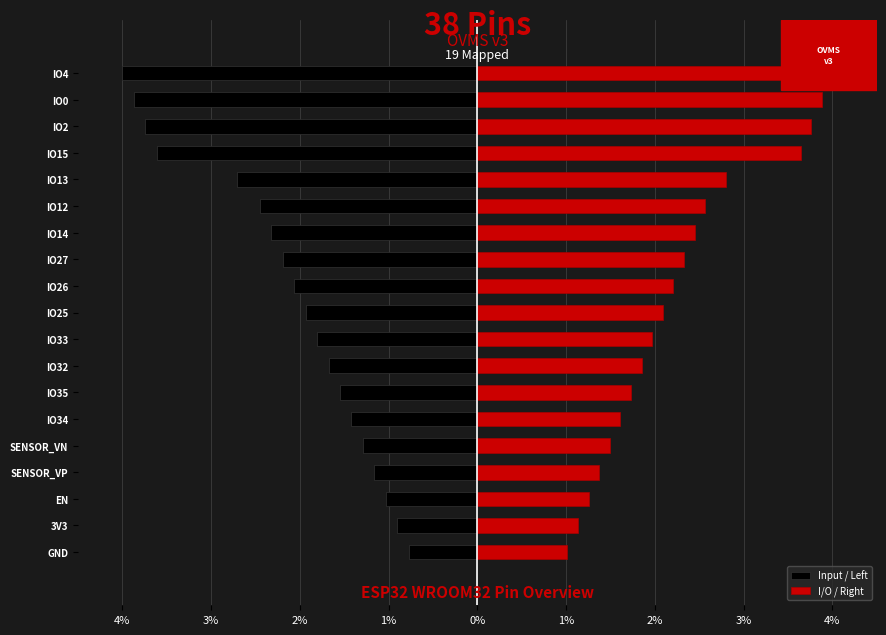

The Input / Left series shows -0.9 at 3V3. True or false?

True